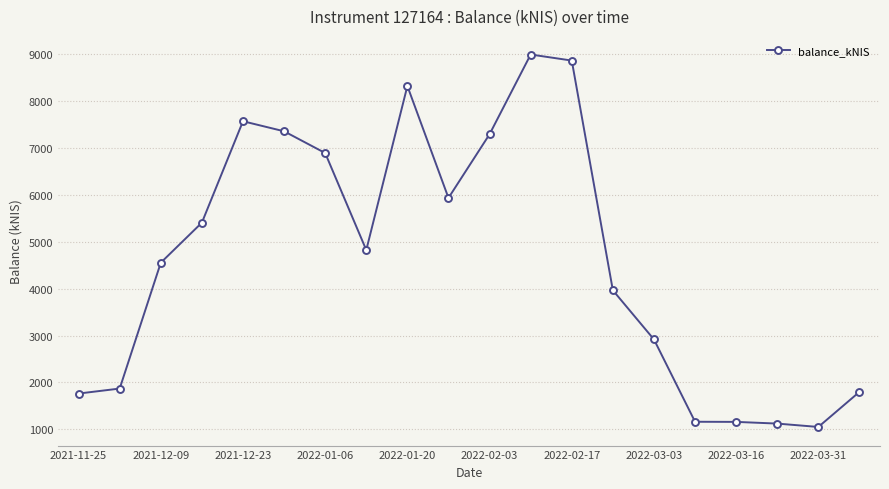

What is the average value?

4638.9